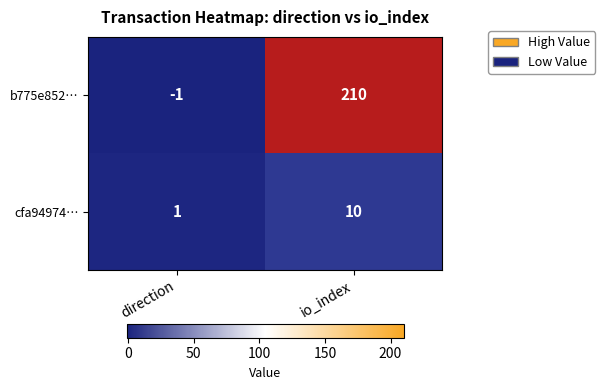

At which label is cfa94974… closest to 5?

direction